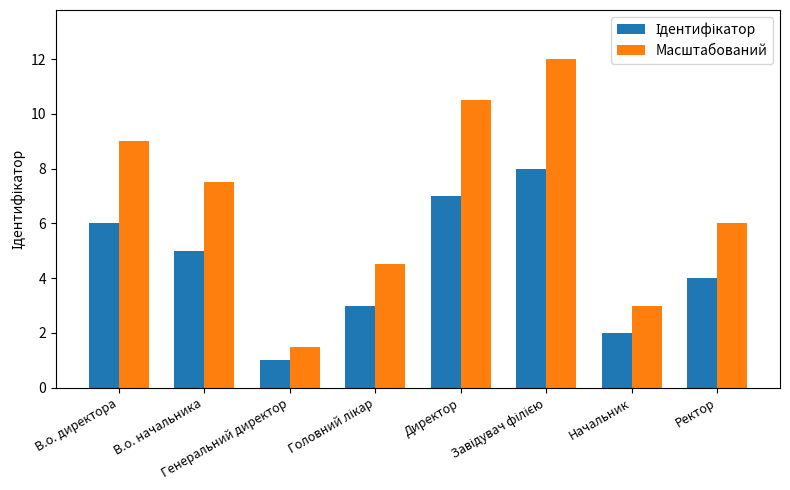

What is the sum of all Масштабований values?

54.0